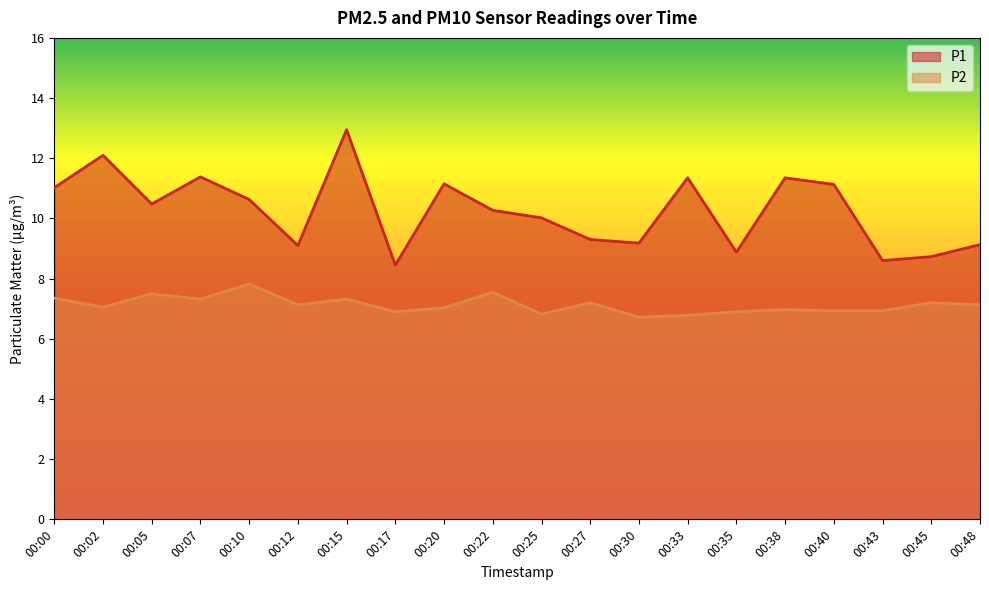

What is the maximum value shown in the chart?

12.9